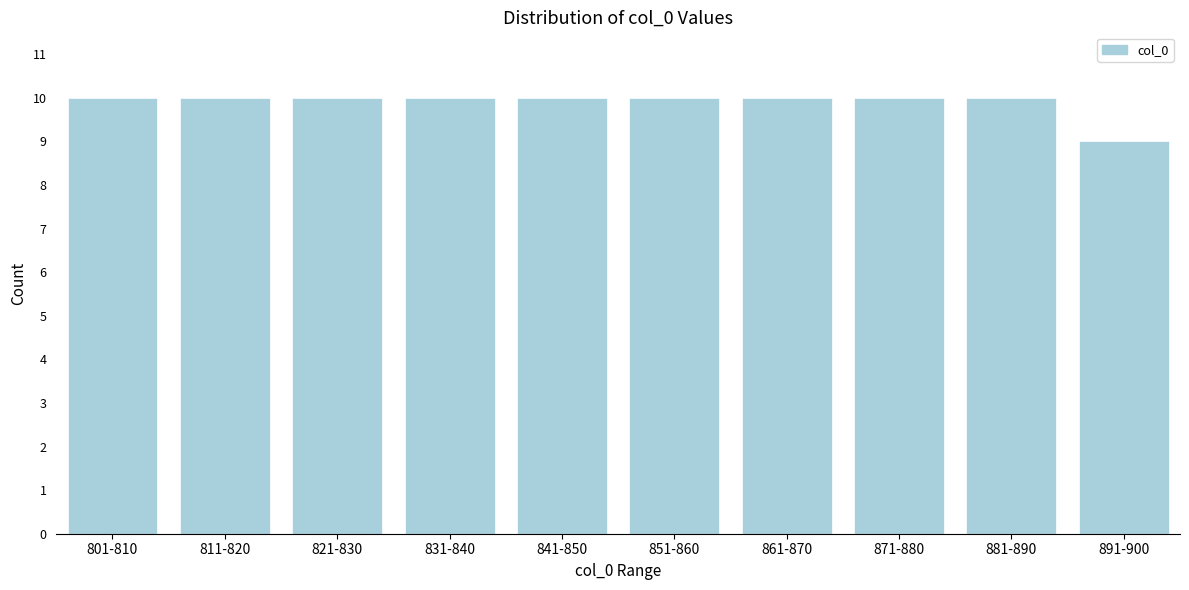

Reading left to right, extract all data points from this chart.

10	10	10	10	10	10	10	10	10	9